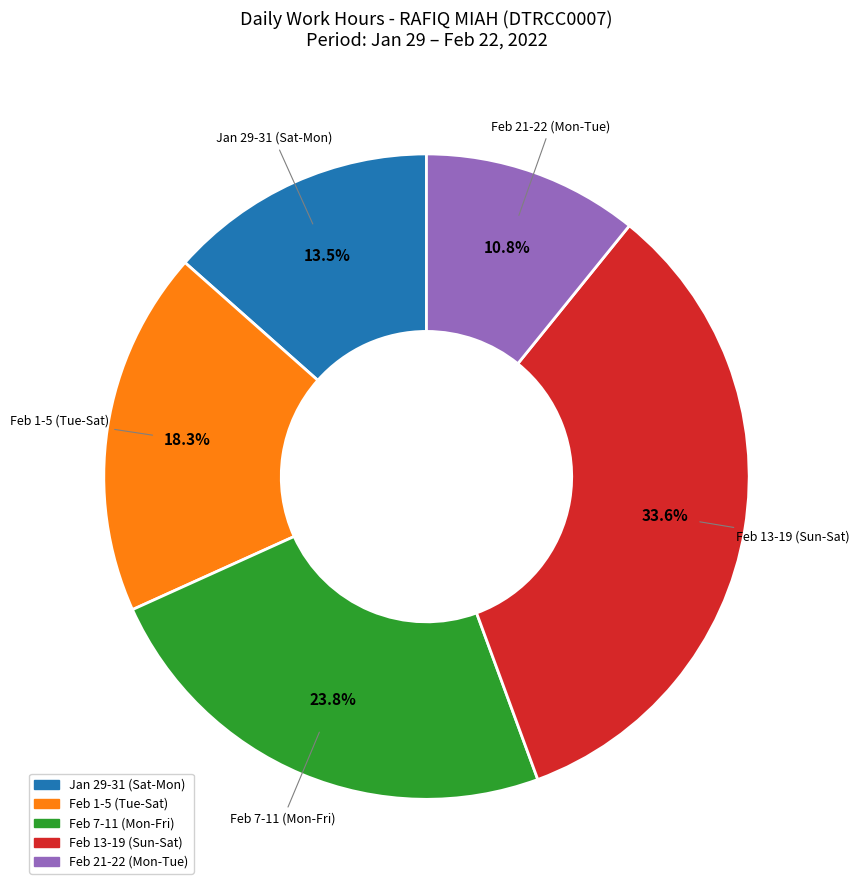

Is there any slice that represents more than half of the pie?

No